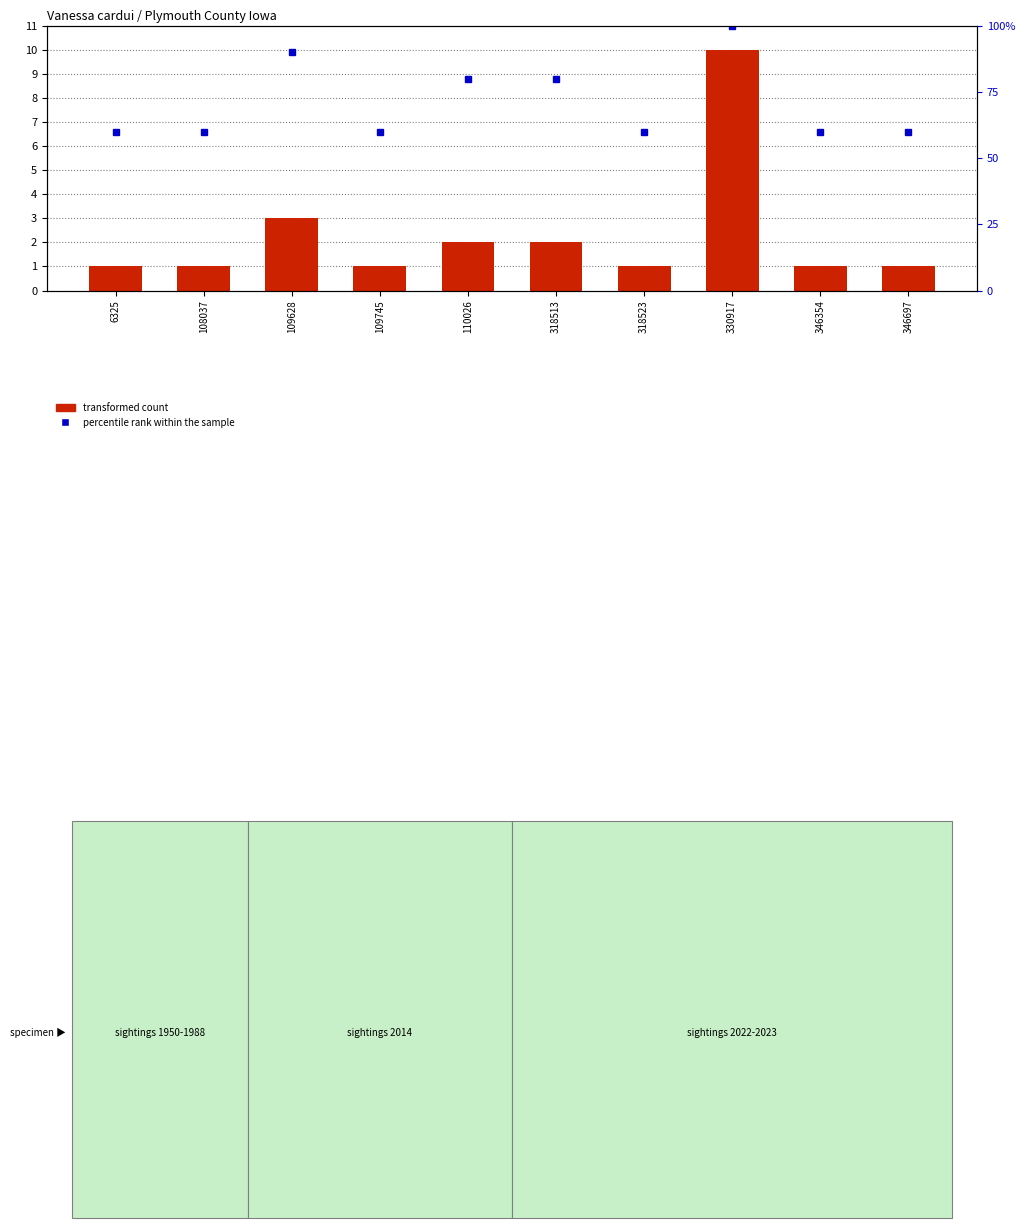

Reading left to right, list all the values displayed in this chart.

transformed count: 1	1	3	1	2	2	1	10	1	1
percentile rank within the sample: 60	60	90	60	80	80	60	100	60	60